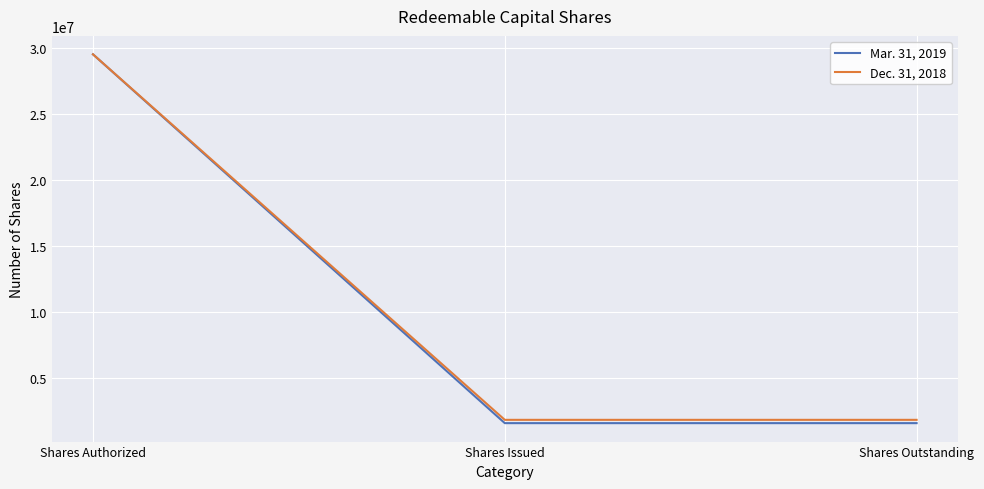

True or false: Dec. 31, 2018 has a value of 1850000 at Shares Issued.

True